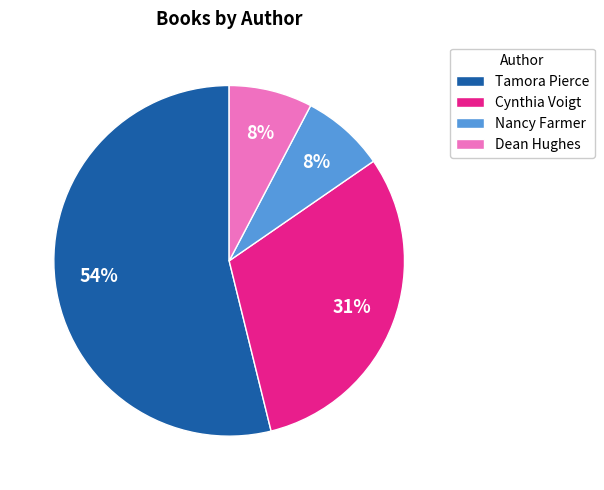

Is there any slice that represents more than half of the pie?

Yes